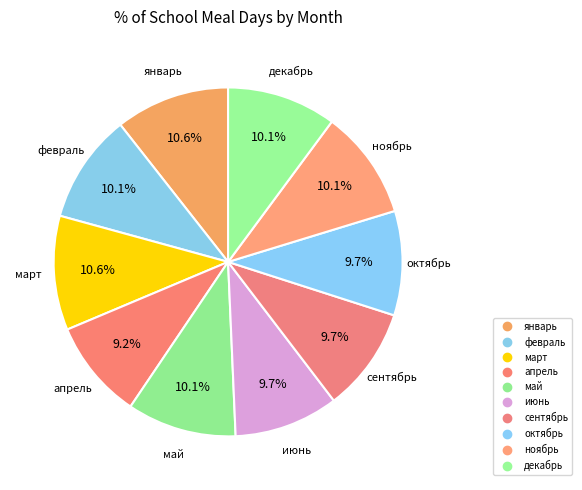

How many segments does this pie chart have?

10